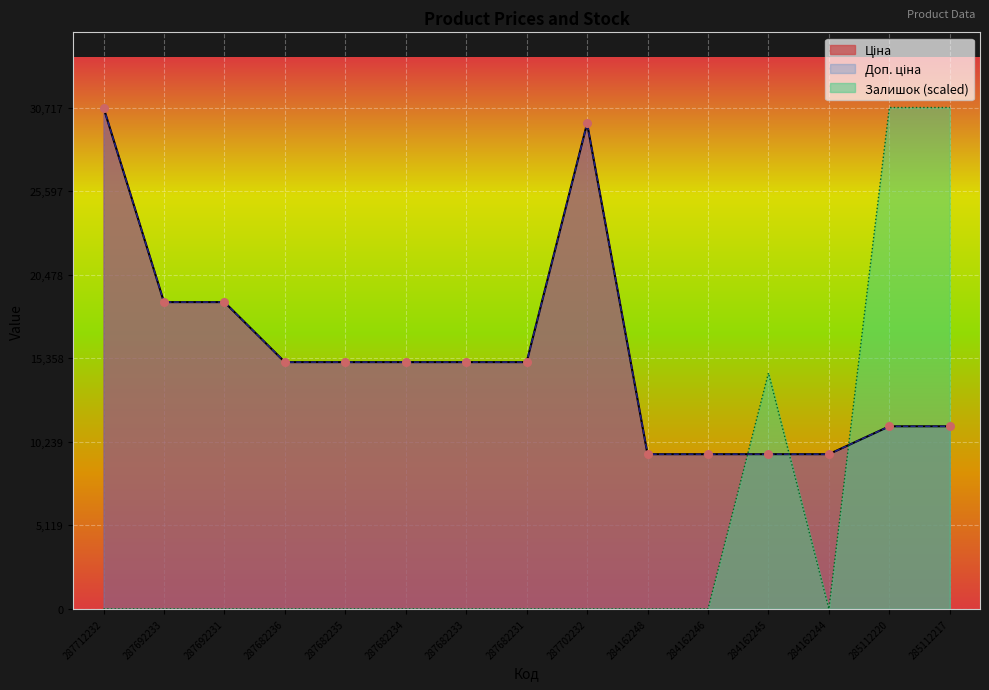

Which series reaches the minimum Y coordinate?

Залишок